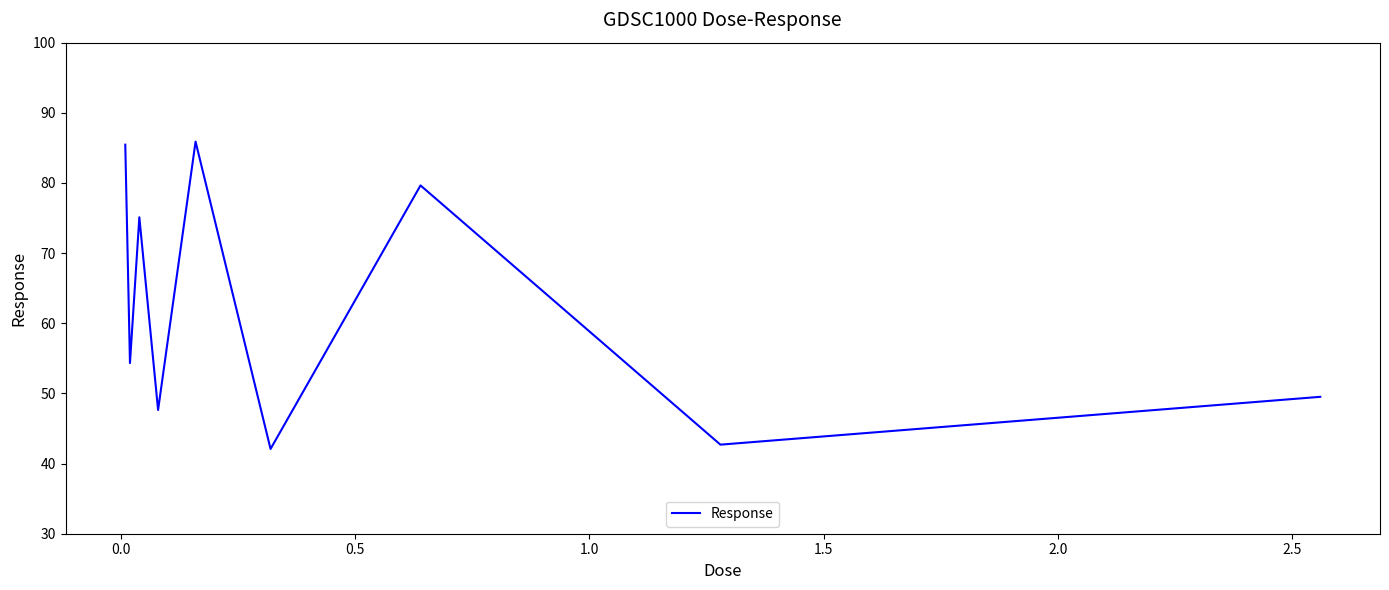

What is the greatest value displayed?

85.9